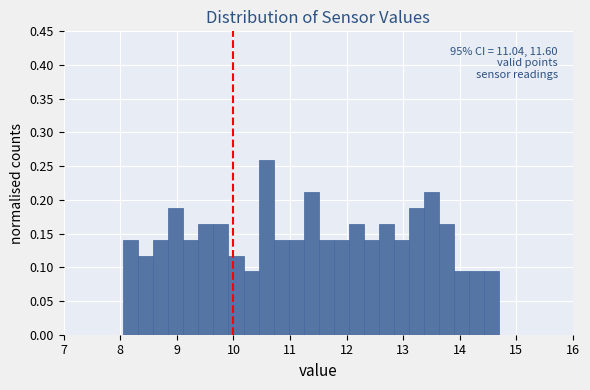

Read against the x-axis, roughly where is the centre of the tallest bar?

10.6